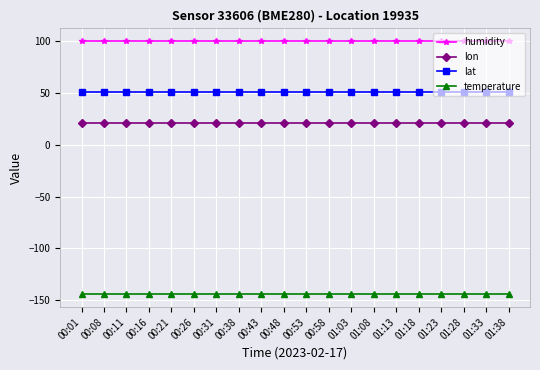

What is the maximum value for humidity?

100.0